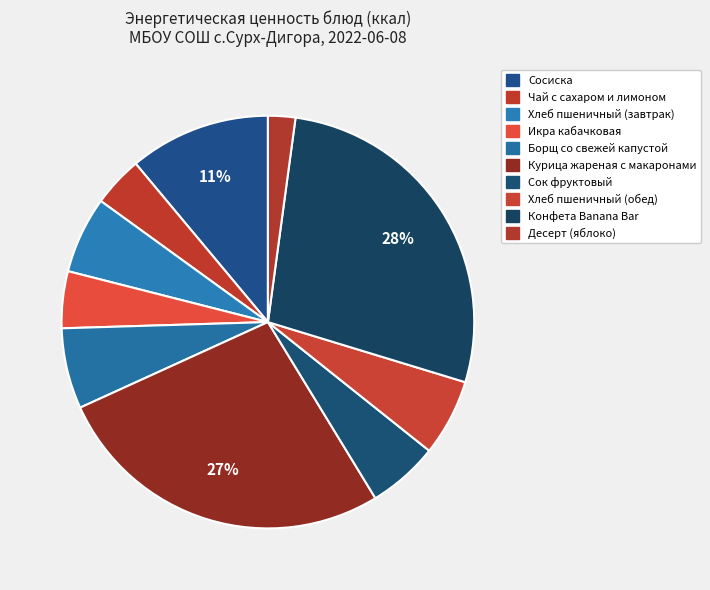

How many segments does this pie chart have?

10